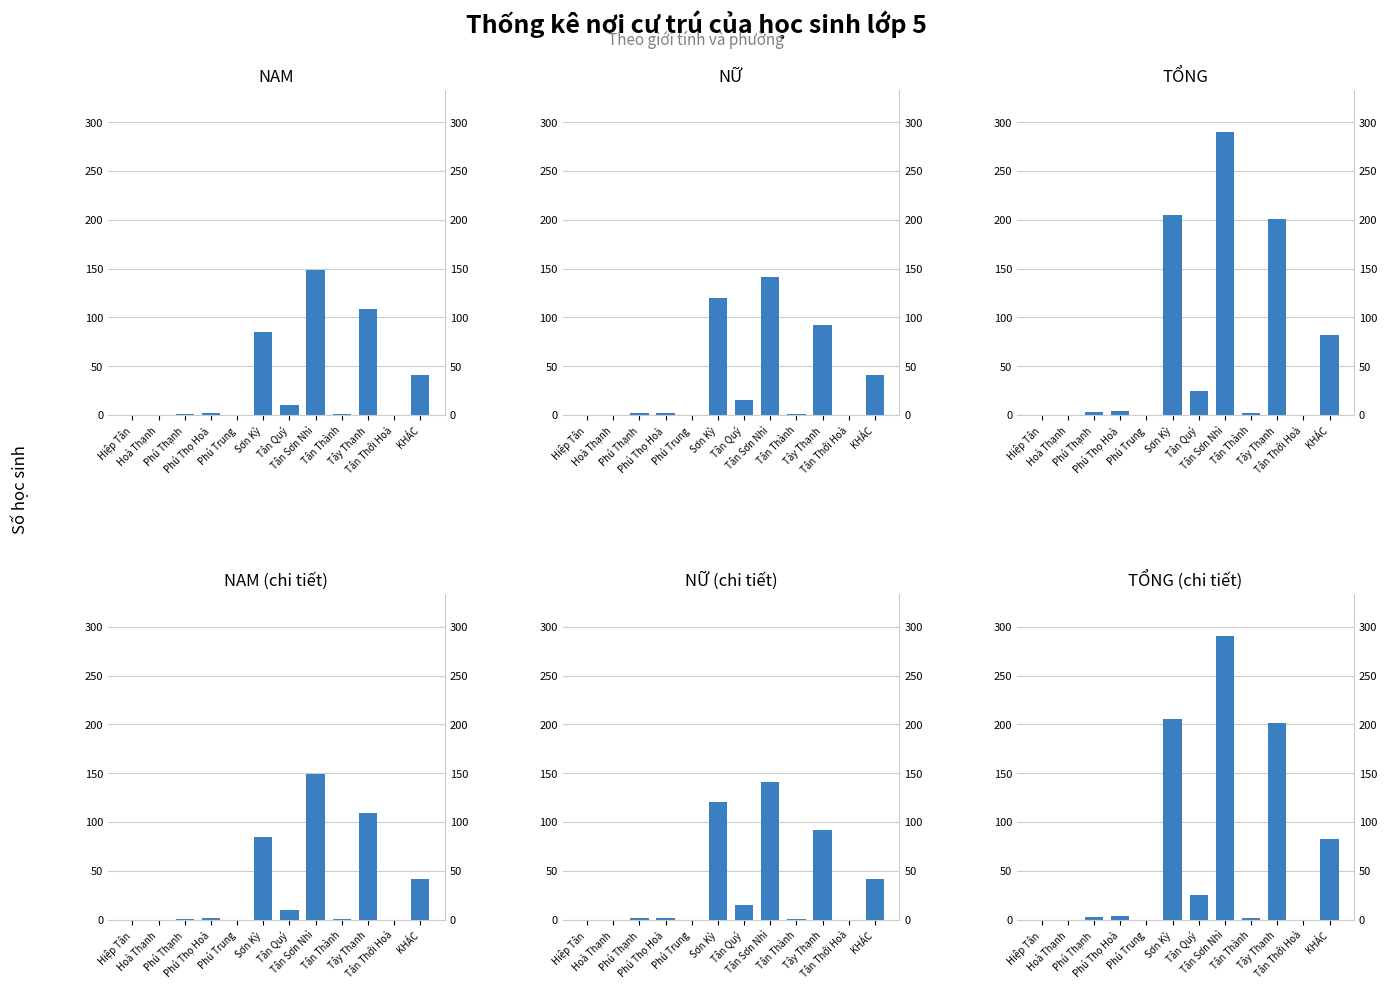

What is the label of the 1st bar from the right?

KHÁC